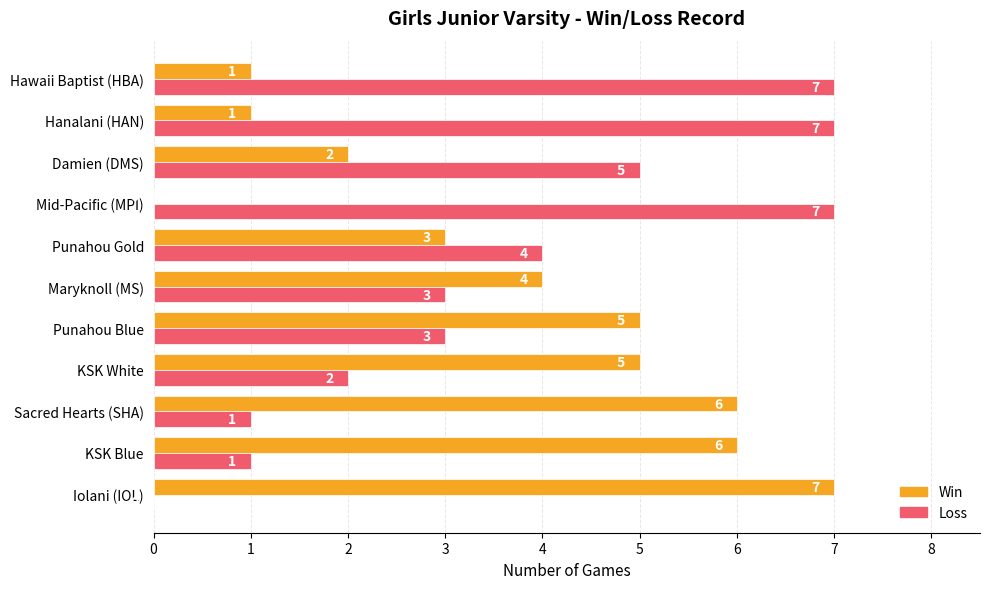

What is the total value across all series at Hanalani (HAN)?

8